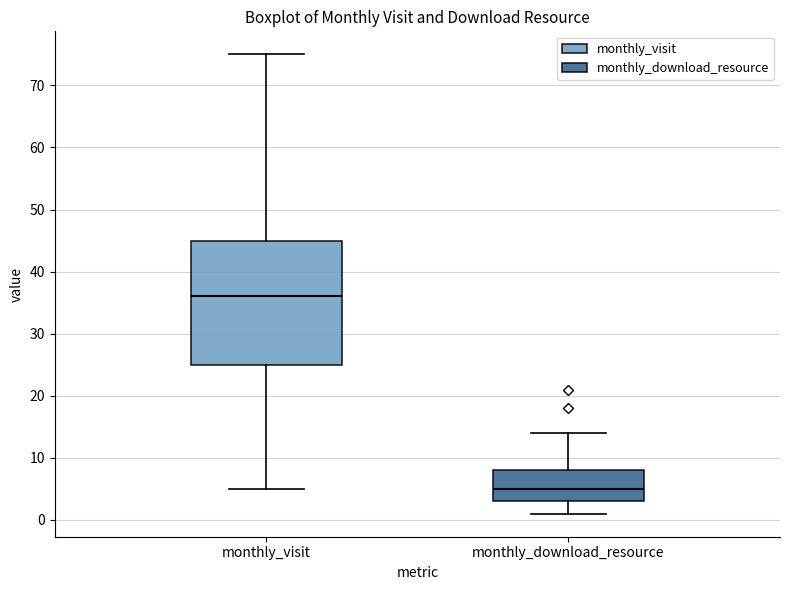

Where does the median line of the box for monthly_visit sit on the y-axis? The values are not printed on the chart, so give them approximately, as read against the axis.

36